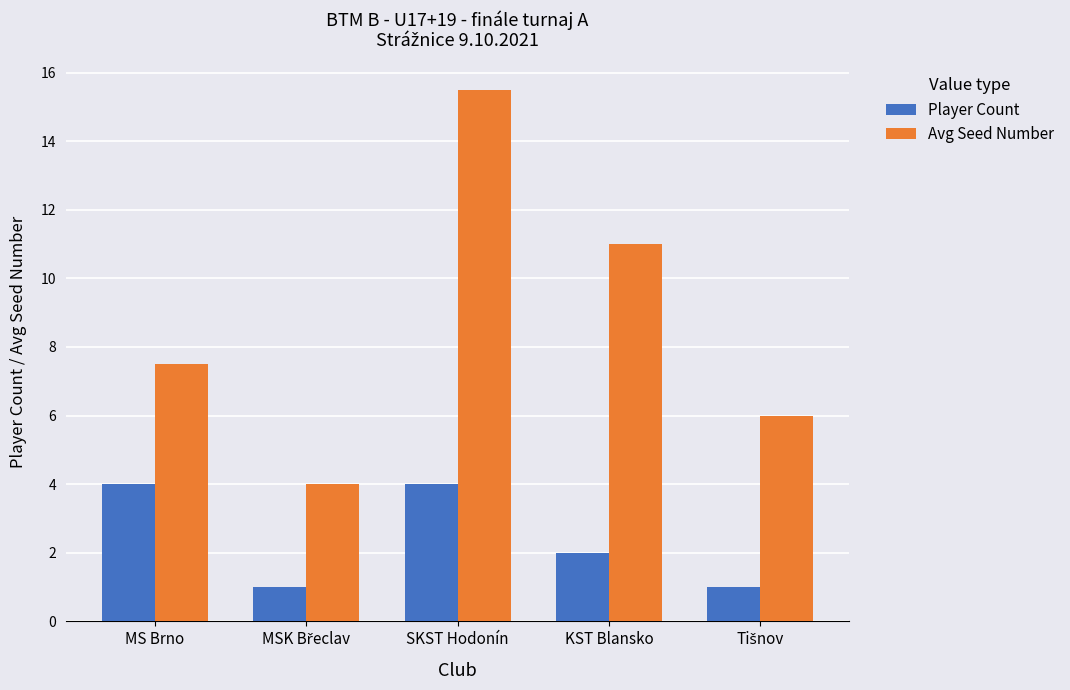

Rank the series by their maximum value, from lowest to highest.

Player Count, Avg Seed Number